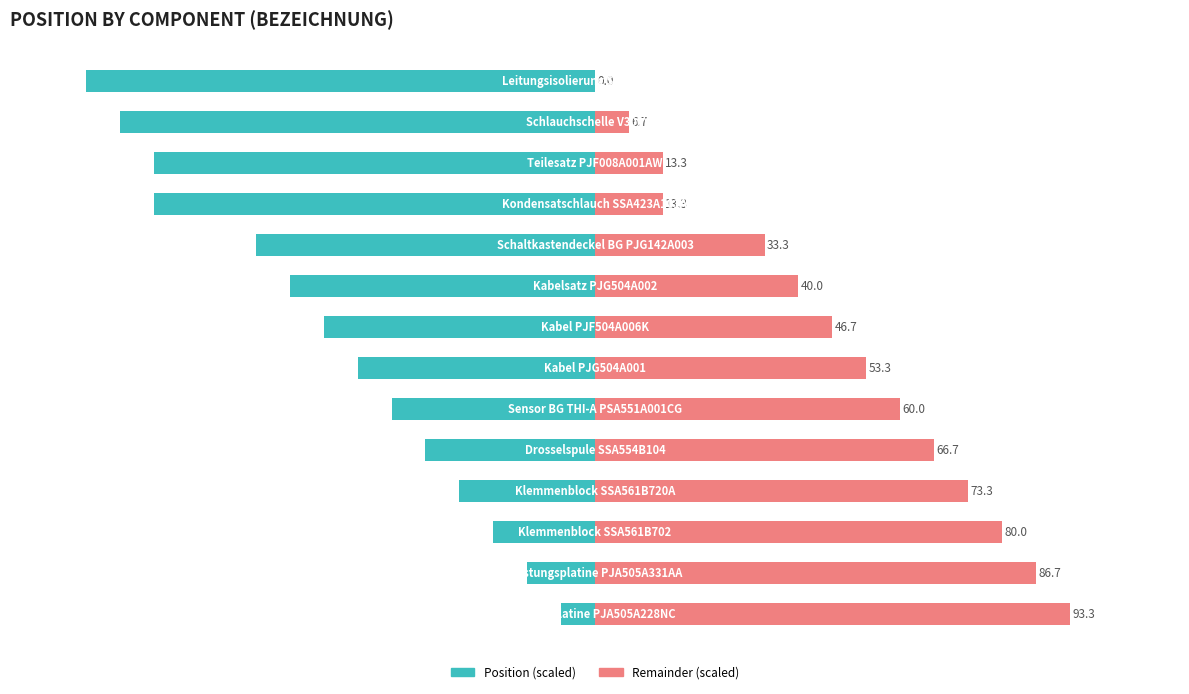

What is the sum of all Remainder (scaled) values?

666.7